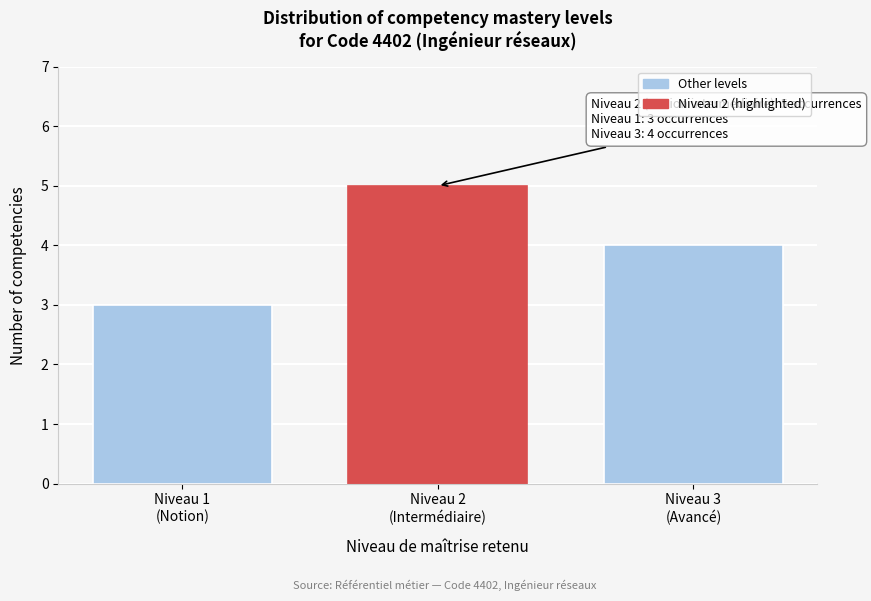

Reading left to right, what are all the values shown in this chart?

3	5	4